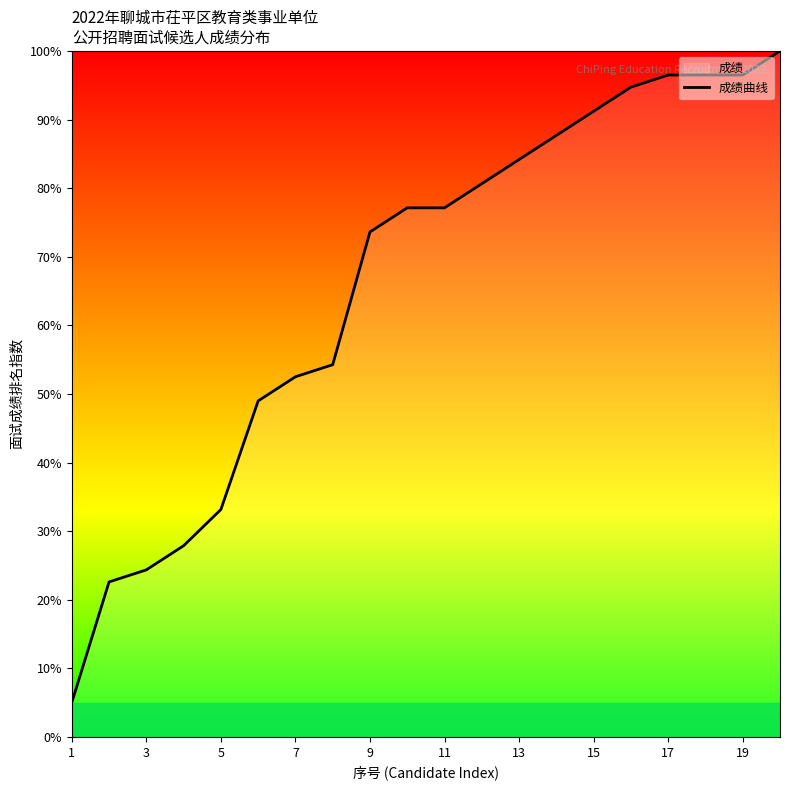

What is the maximum value shown in the chart?

100.0